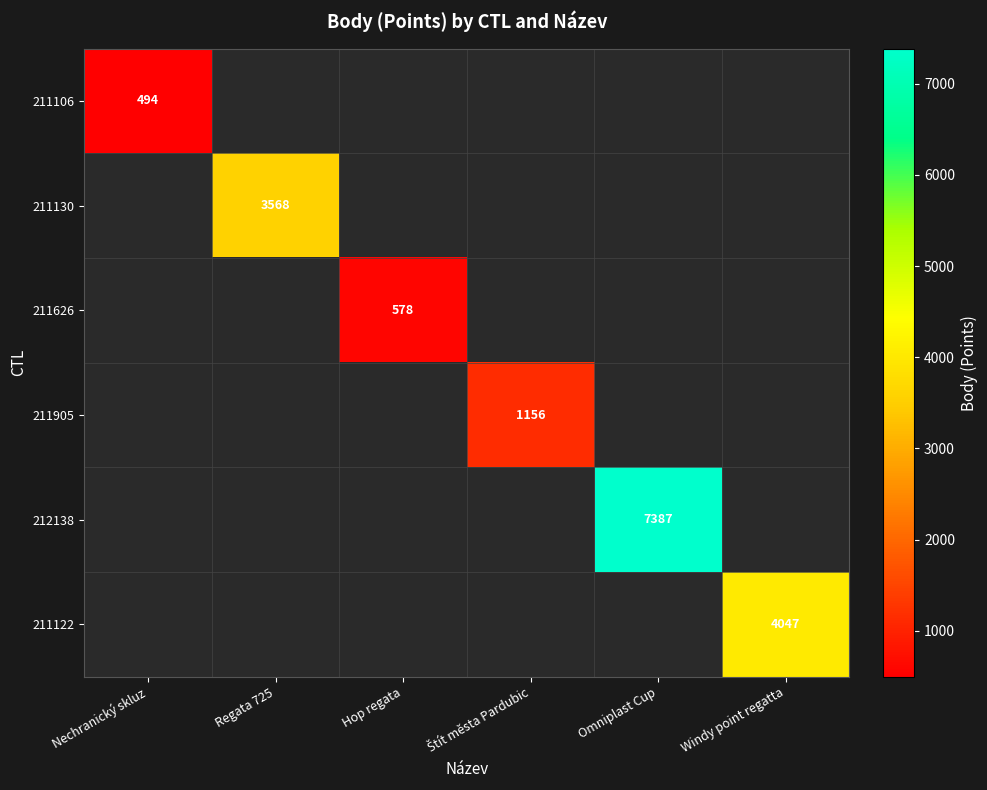

Is the value of 211130 at Štít města Pardubic greater than the value of 211626 at Hop regata?

No